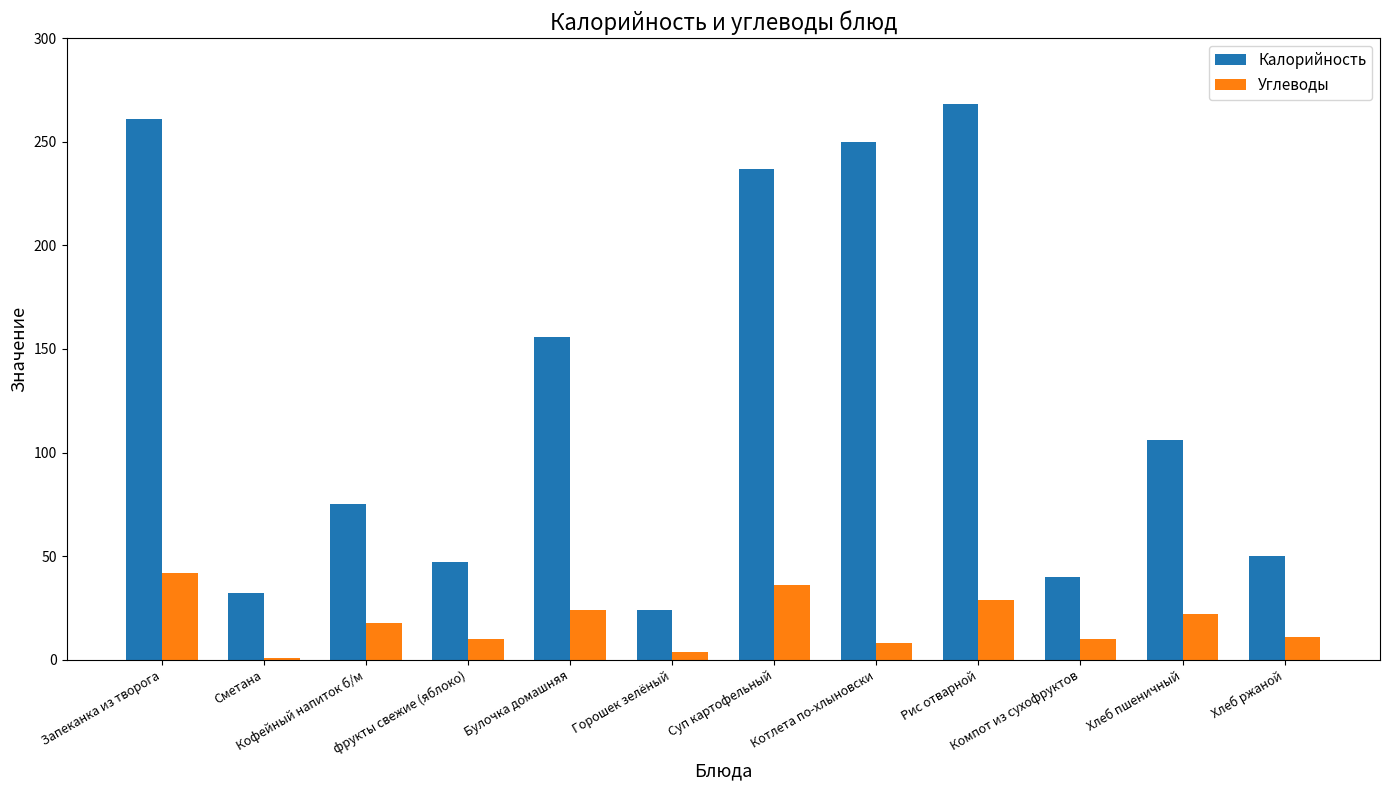

Between Сметана and Рис отварной, which series saw the biggest shift?

Калорийность